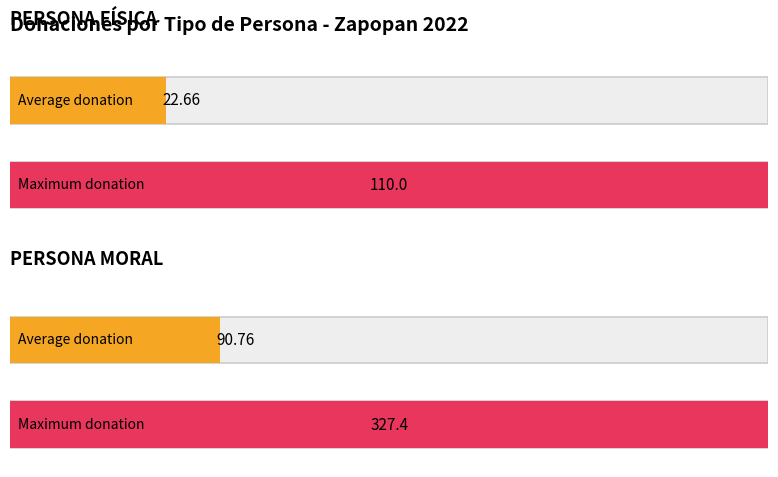

Rank the series by their maximum value, from lowest to highest.

PERSONA FÍSICA, PERSONA MORAL